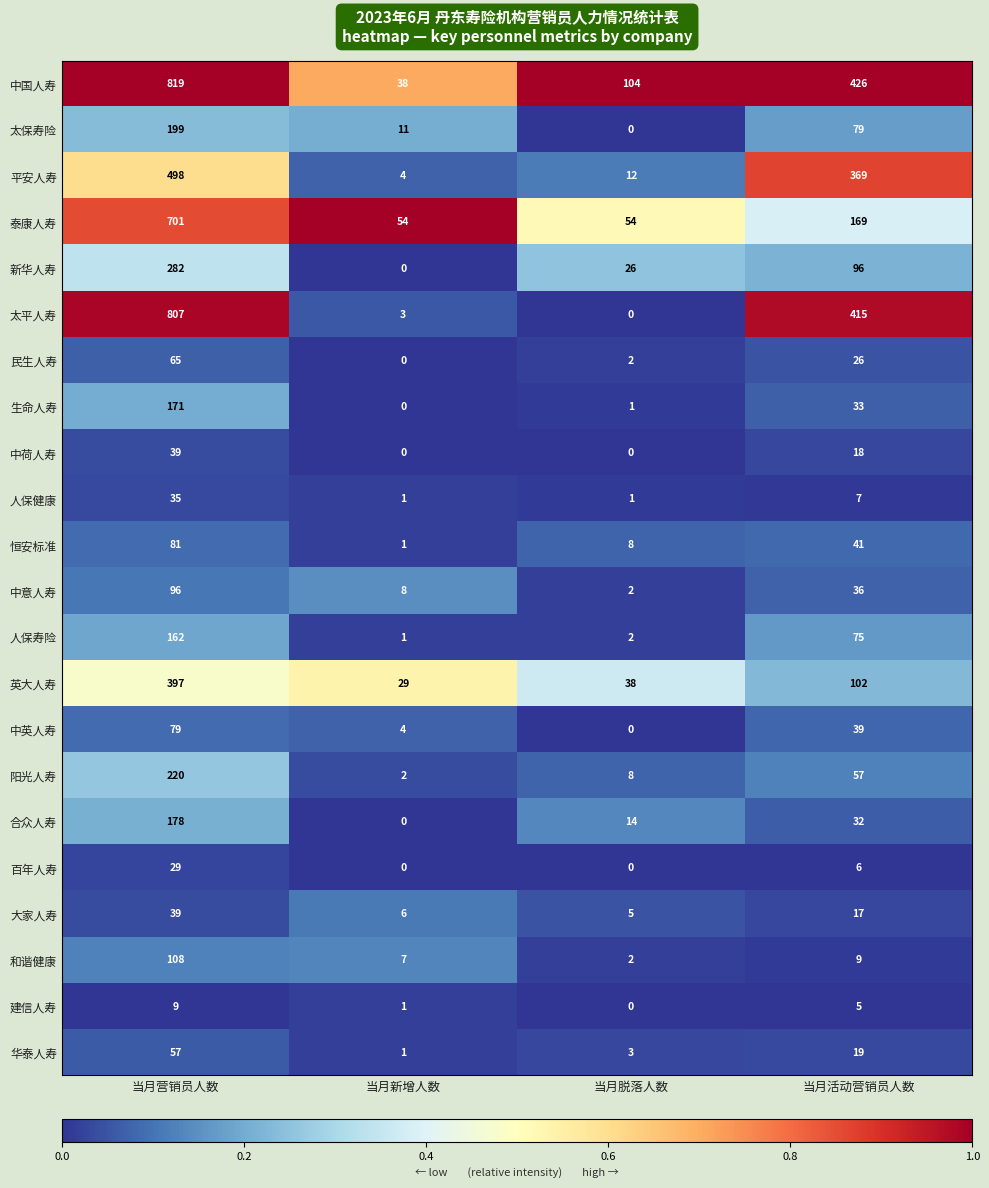

Which label corresponds to the largest value in the chart?

当月营销员人数